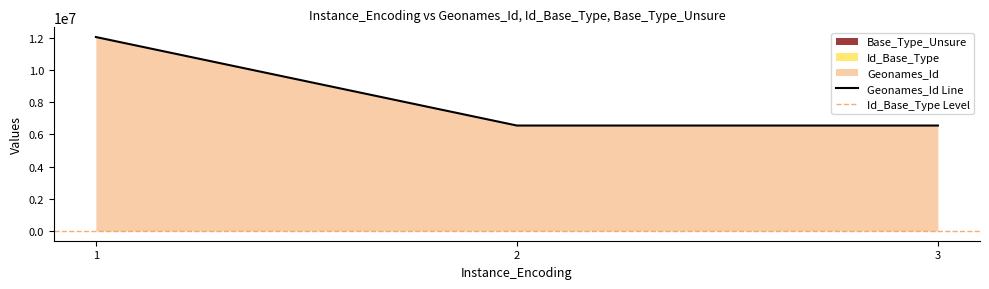

What is the value of the Geonames_Id point at the 2nd from the left?

6542689